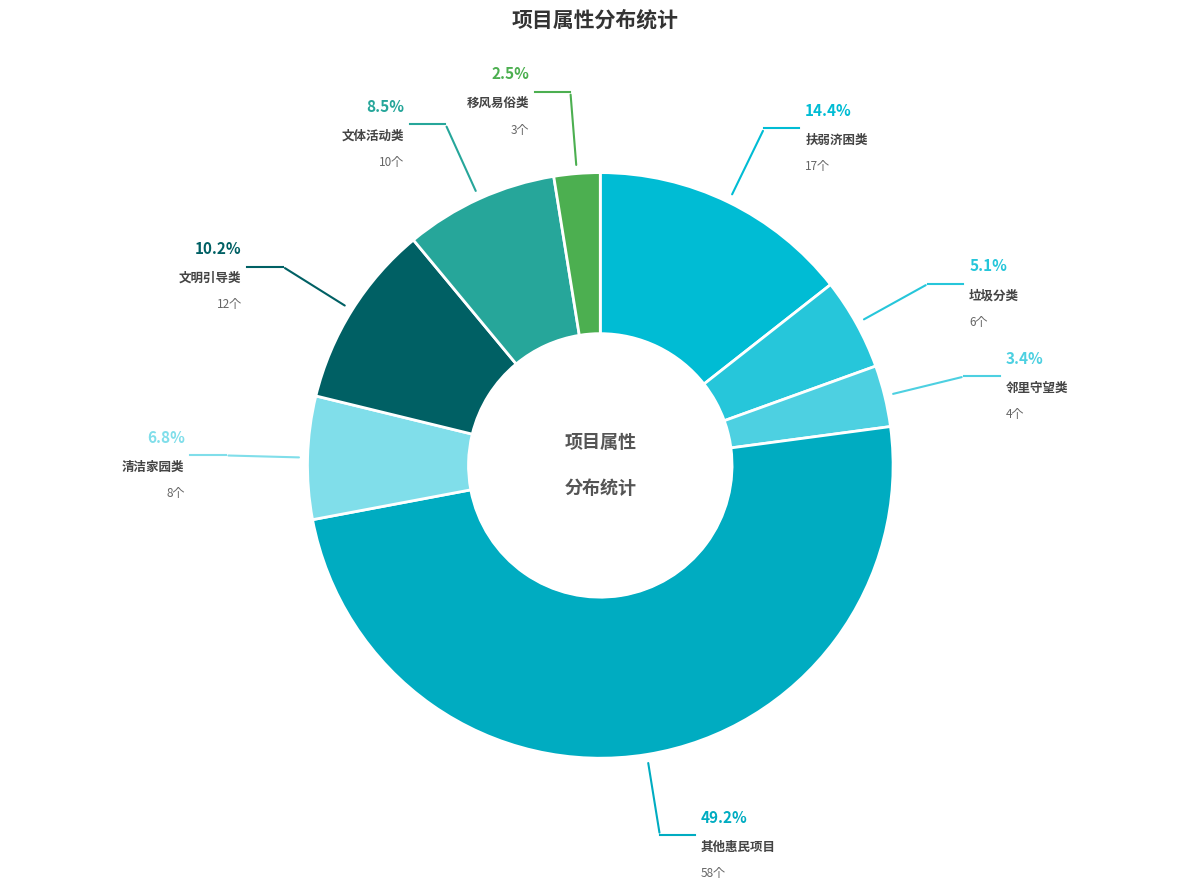

Is there a majority slice in this chart?

No